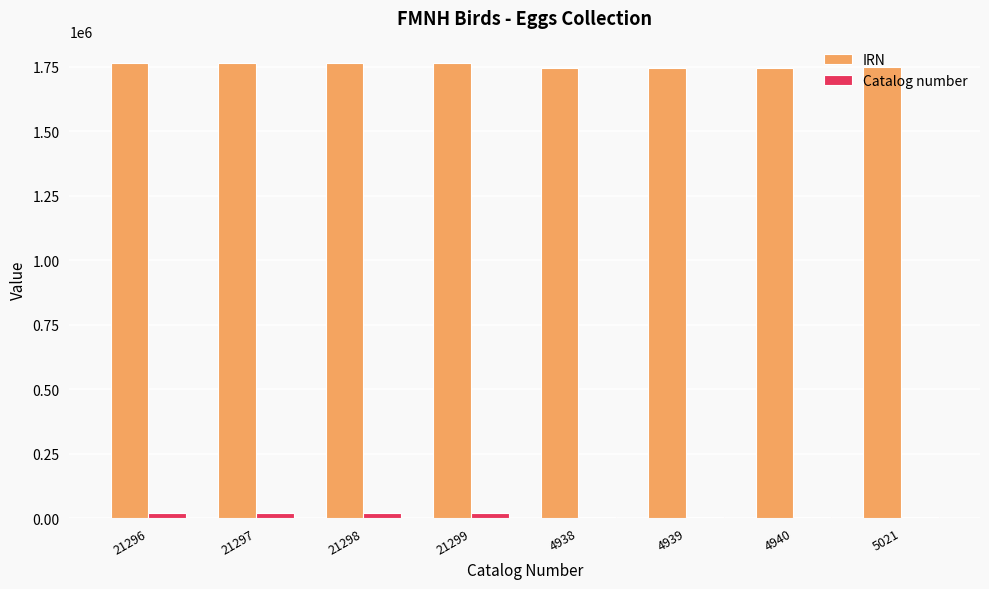

What is the greatest value displayed?

1763679